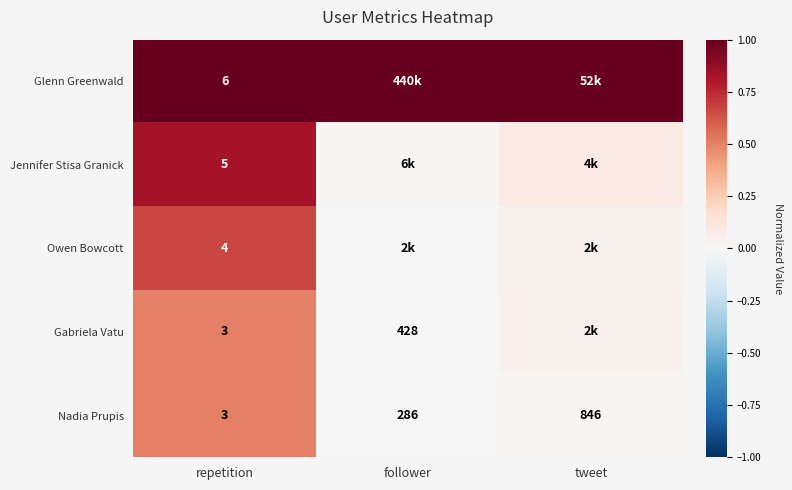

At which category does the chart reach its minimum across all series?

follower